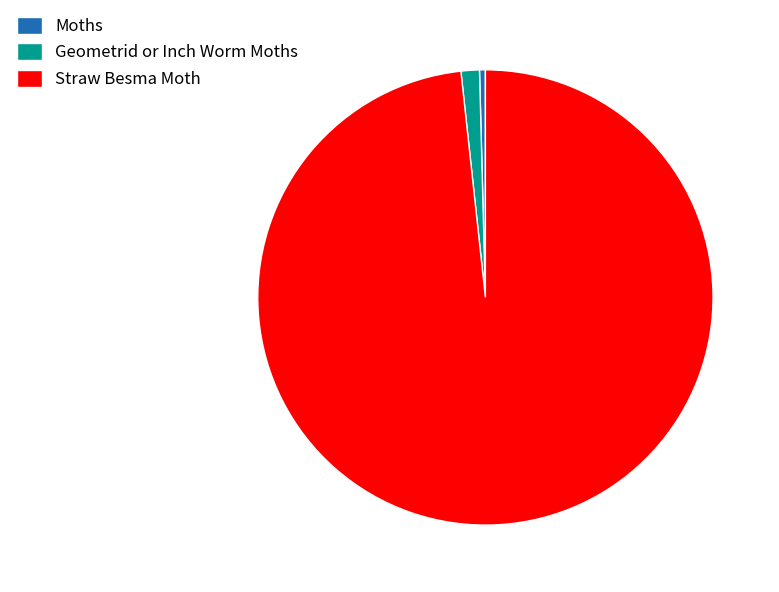

Approximately how many times larger is the value at Geometrid or Inch Worm Moths compared to Moths?

3.1